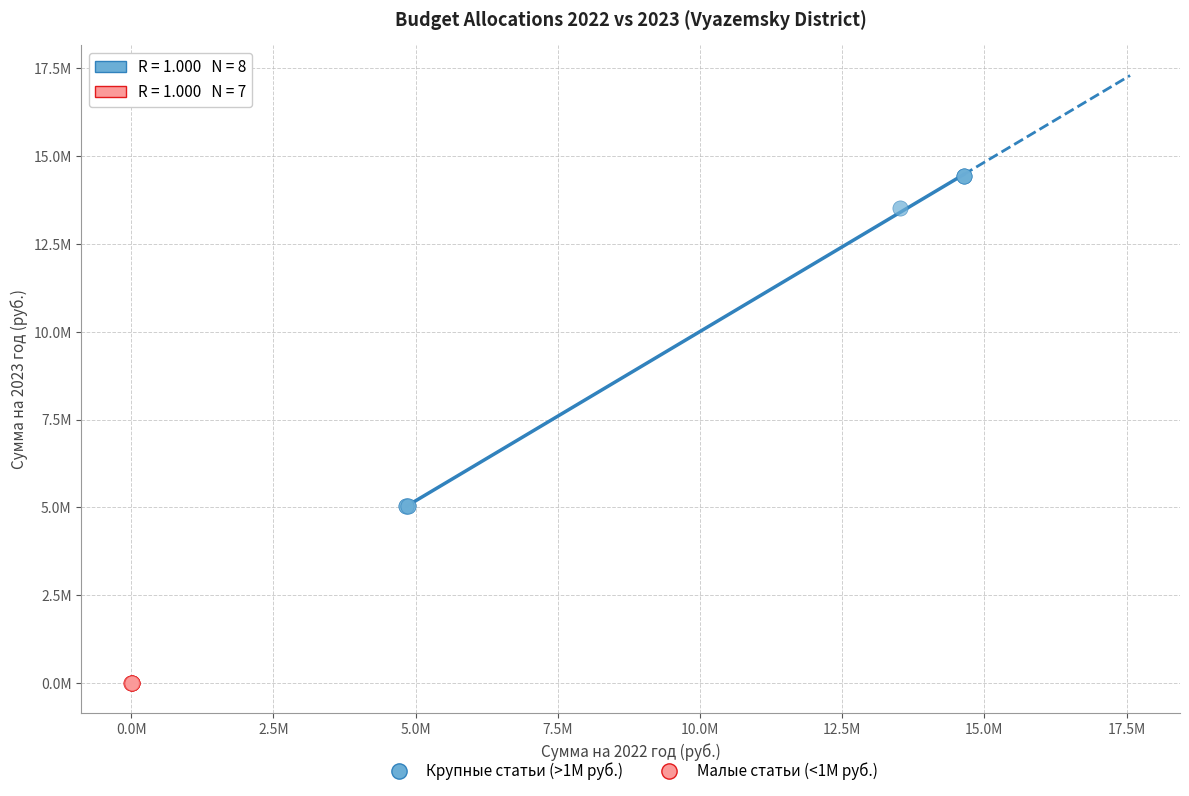

Which series contains the lowest Y value?

Малые статьи (<1M руб.)